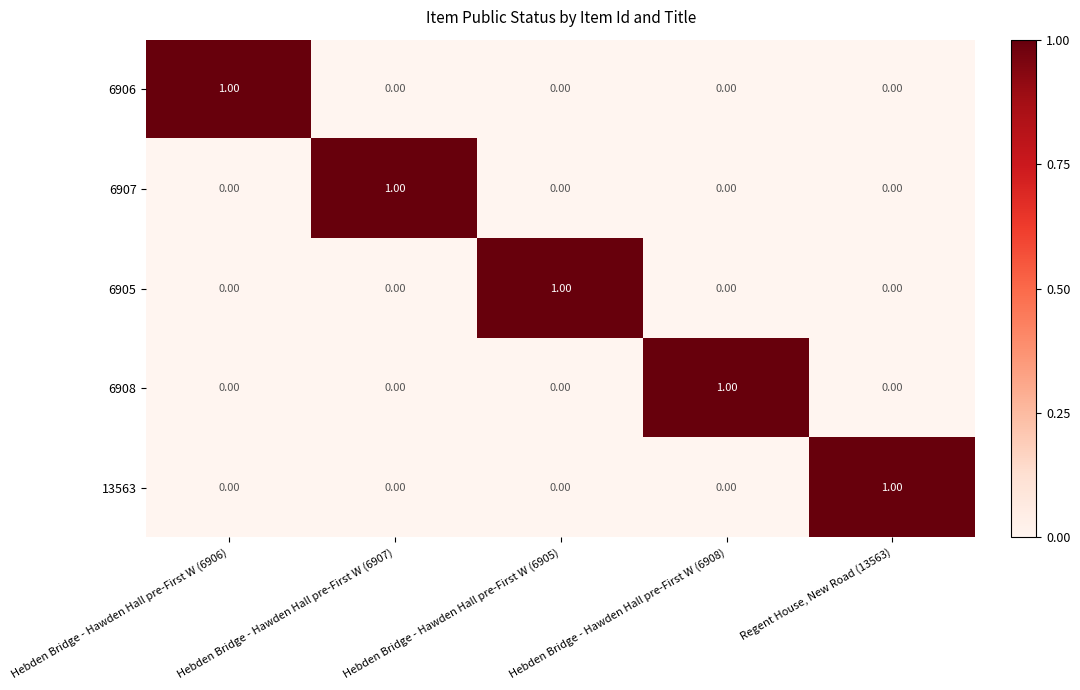

How many categories are shown in the chart?

5